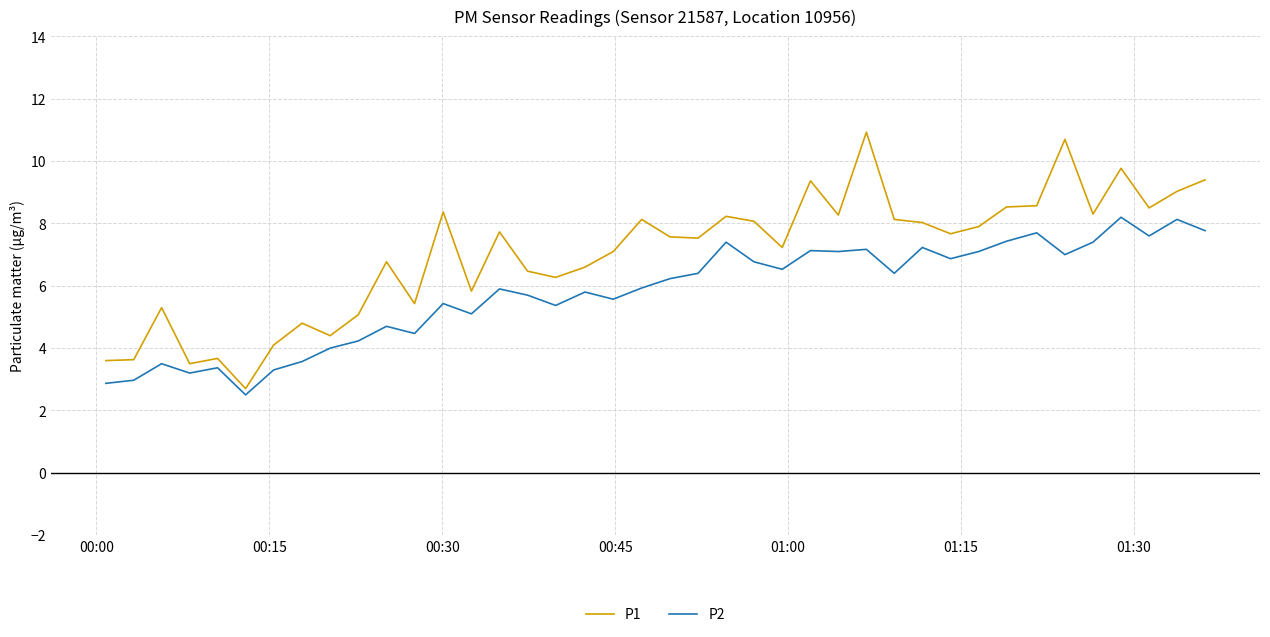

What is the highest value of the P2 series?

8.2